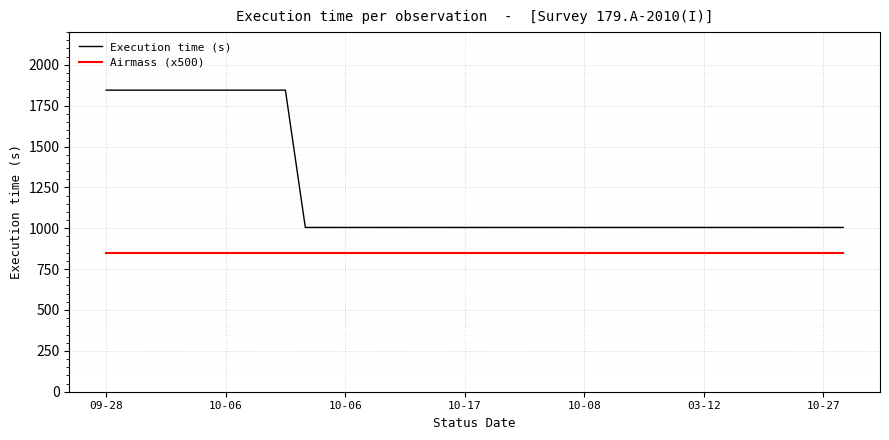

True or false: Airmass (x500) and Execution time (s) intersect in this chart.

False